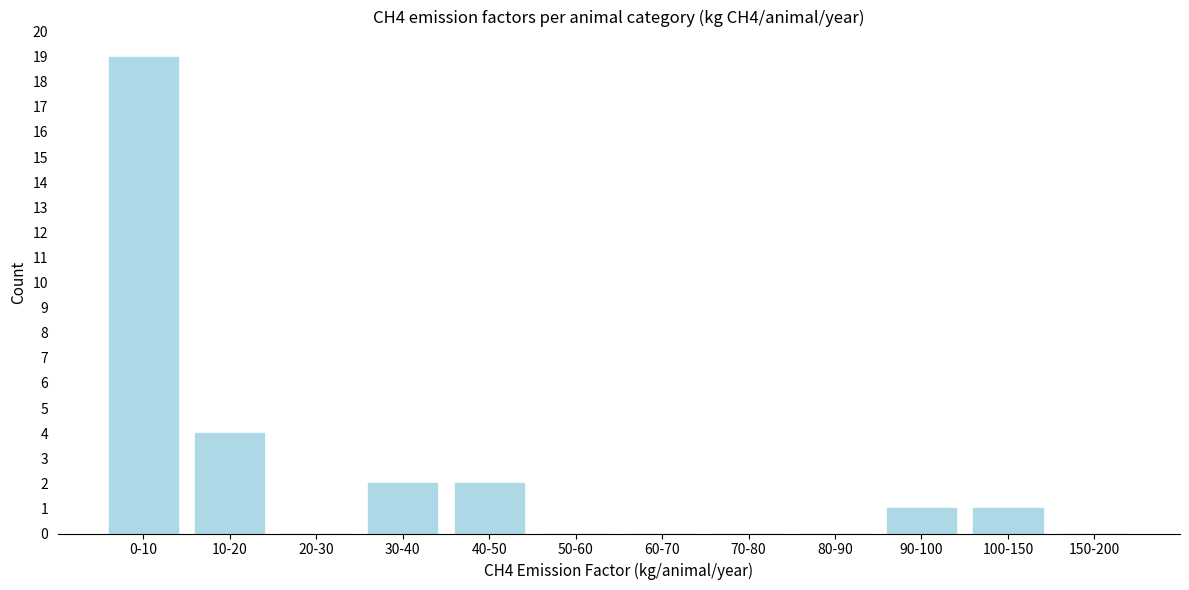

Reading left to right, list all the values displayed in this chart.

0-10=19	10-20=4	20-30=0	30-40=2	40-50=2	50-60=0	60-70=0	70-80=0	80-90=0	90-100=1	100-150=1	150-200=0